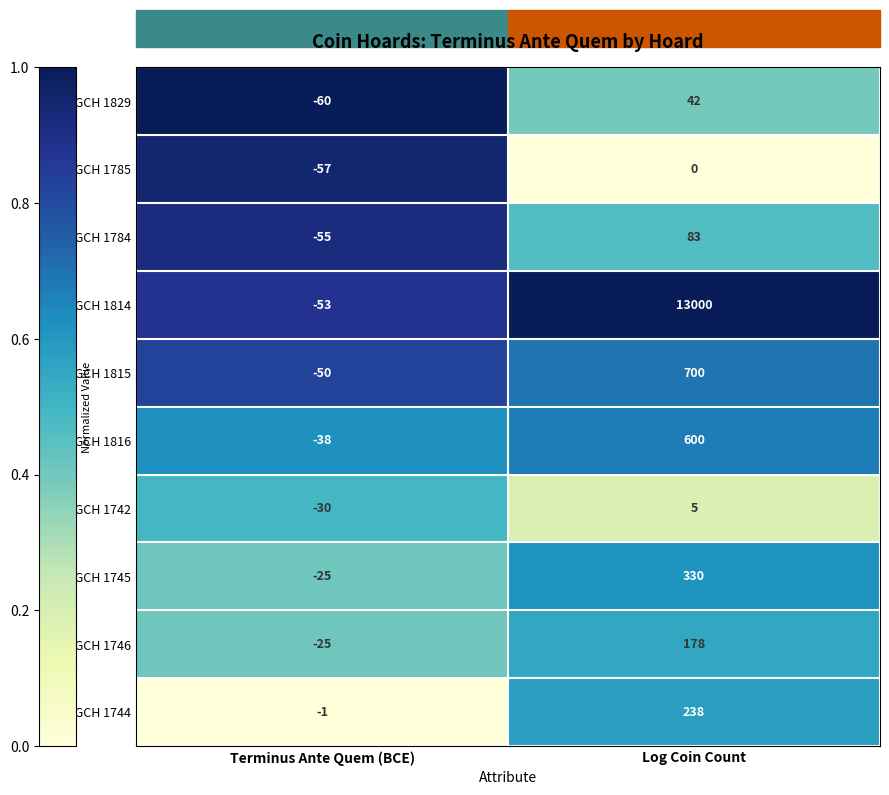

What is the spread (max minus min) of values at Log Coin Count?

13000